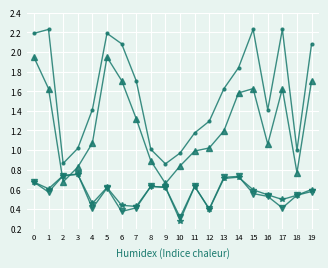

What is the total value across all series at 15?

5.0